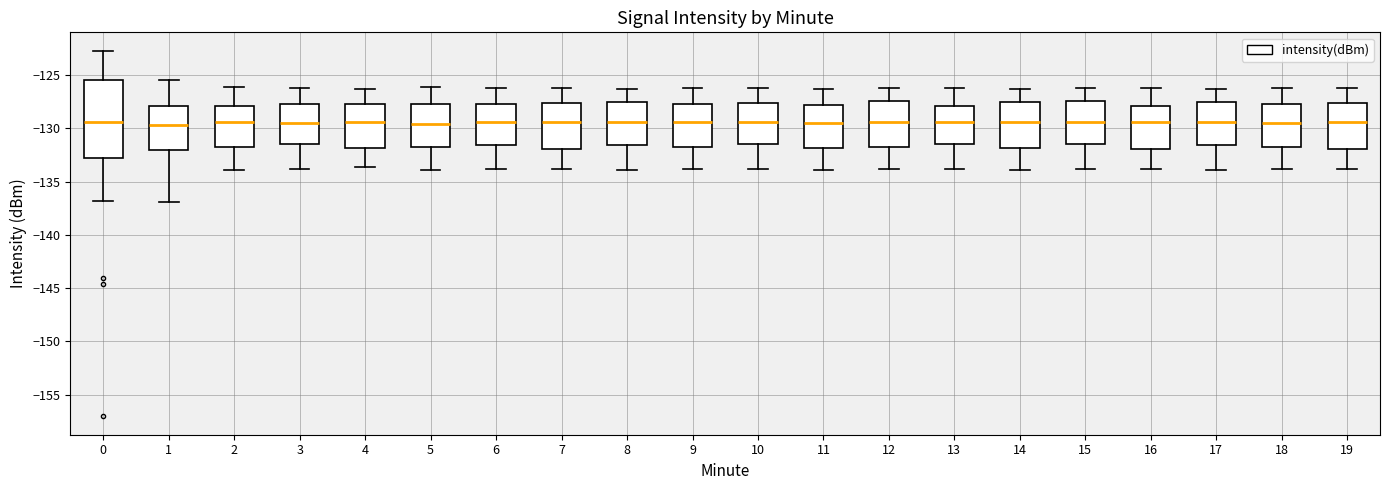

Reading left to right, read every box against the y-axis: the position of its median line, the range the box covers, and the ends of its whiskers. The values are not printed on the chart, so give them approximately, as read against the axis.

0: median -129.5, box -133.0 to -125.5, whiskers -137.0 to -122.5
1: median -129.5, box -132.0 to -128.0, whiskers -137.0 to -125.5
2: median -129.5, box -132.0 to -128.0, whiskers -134.0 to -126.0
3: median -129.5, box -131.5 to -127.5, whiskers -134.0 to -126.0
4: median -129.5, box -132.0 to -127.5, whiskers -133.5 to -126.5
5: median -129.5, box -132.0 to -127.5, whiskers -134.0 to -126.0
6: median -129.5, box -131.5 to -127.5, whiskers -134.0 to -126.0
7: median -129.5, box -132.0 to -127.5, whiskers -134.0 to -126.0
8: median -129.5, box -131.5 to -127.5, whiskers -134.0 to -126.5
9: median -129.5, box -132.0 to -127.5, whiskers -134.0 to -126.0
10: median -129.5, box -131.5 to -127.5, whiskers -134.0 to -126.0
11: median -129.5, box -132.0 to -128.0, whiskers -134.0 to -126.5
12: median -129.5, box -132.0 to -127.5, whiskers -134.0 to -126.0
13: median -129.5, box -131.5 to -128.0, whiskers -134.0 to -126.0
14: median -129.5, box -132.0 to -127.5, whiskers -134.0 to -126.5
15: median -129.5, box -131.5 to -127.5, whiskers -134.0 to -126.0
16: median -129.5, box -132.0 to -128.0, whiskers -134.0 to -126.0
17: median -129.5, box -131.5 to -127.5, whiskers -134.0 to -126.5
18: median -129.5, box -132.0 to -127.5, whiskers -134.0 to -126.0
19: median -129.5, box -132.0 to -127.5, whiskers -134.0 to -126.0